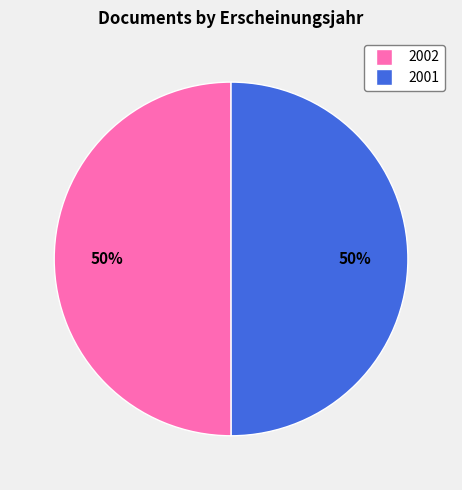

To the nearest percent, what is the average slice percentage?

50%